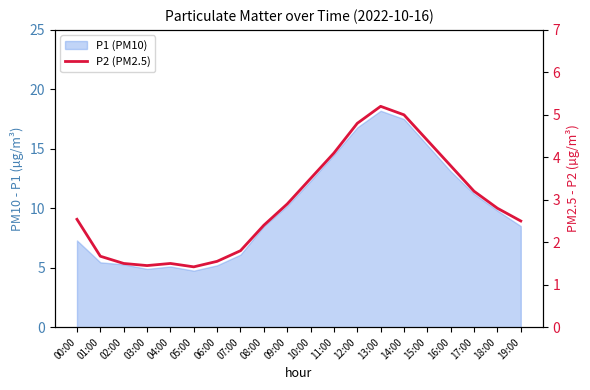

What is the label of the 3rd point from the right?

17:00